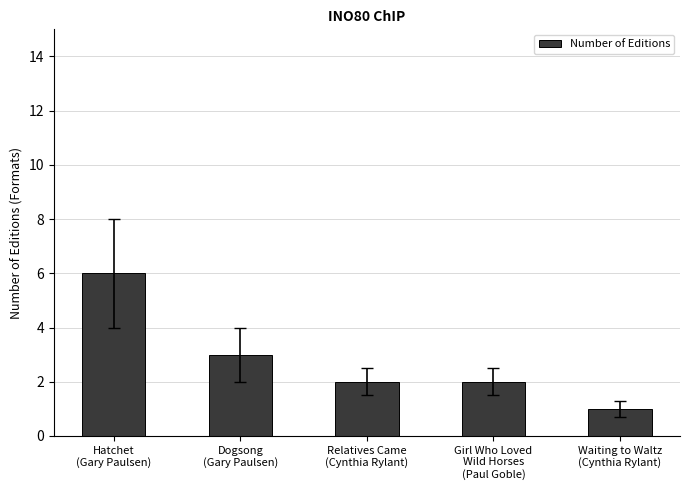

How many categories are shown in the chart?

5